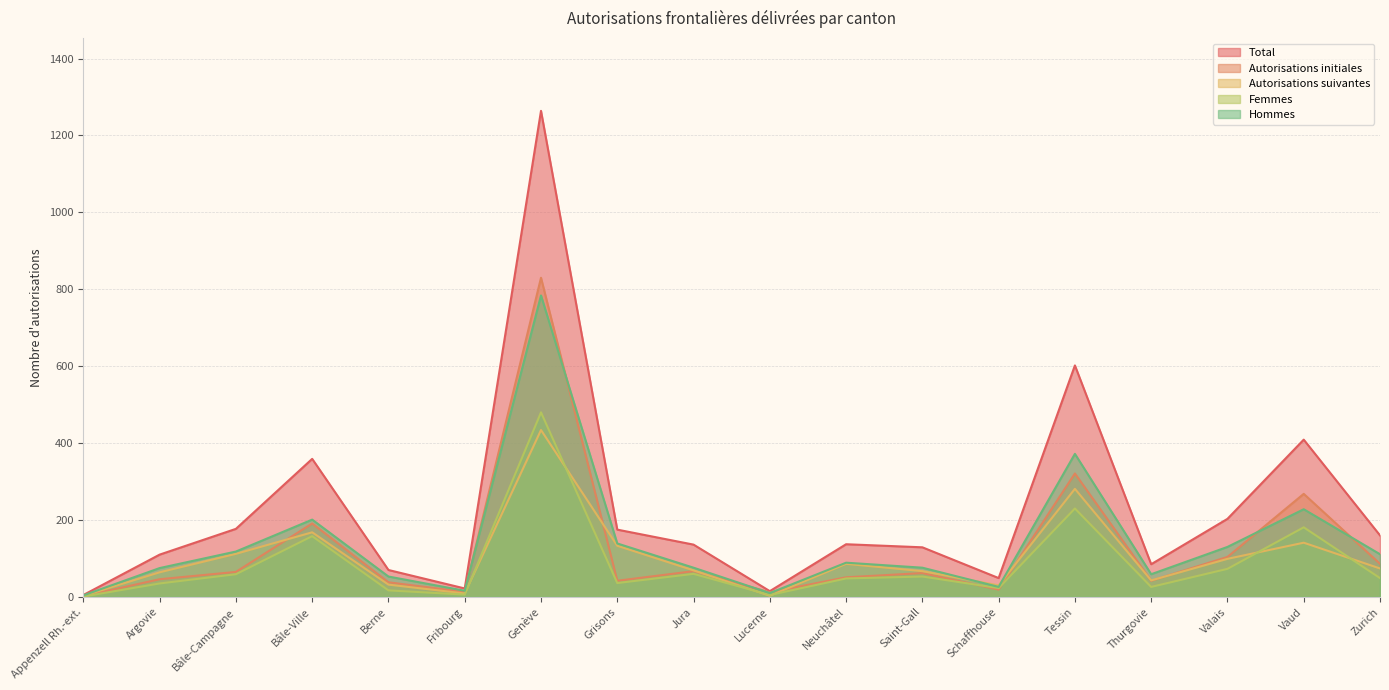

How many data points does each series have?

18